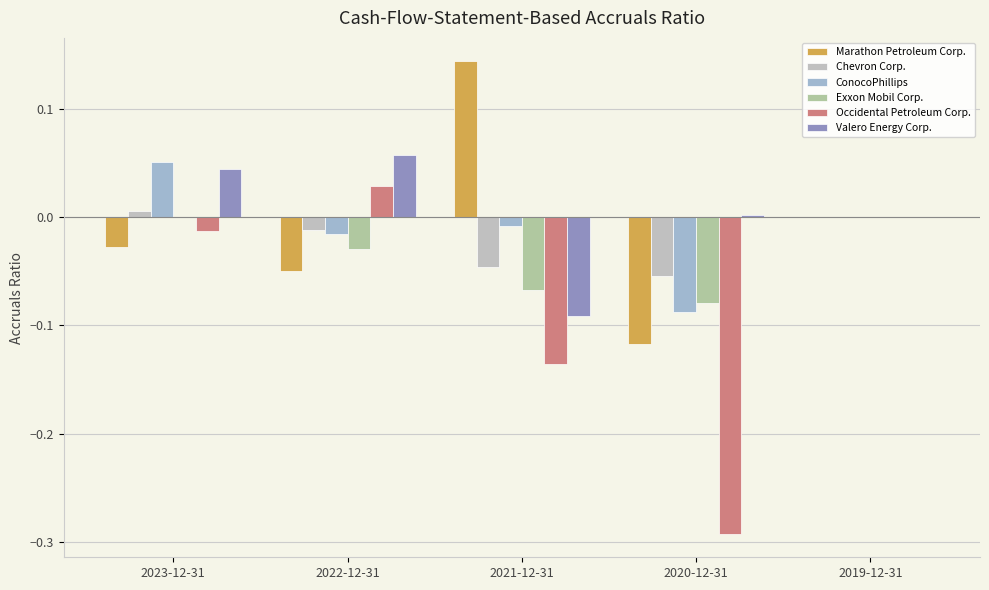

Rank the series at 2019-12-31 from lowest to highest value.

Marathon Petroleum Corp., Chevron Corp., ConocoPhillips, Exxon Mobil Corp., Occidental Petroleum Corp., Valero Energy Corp.